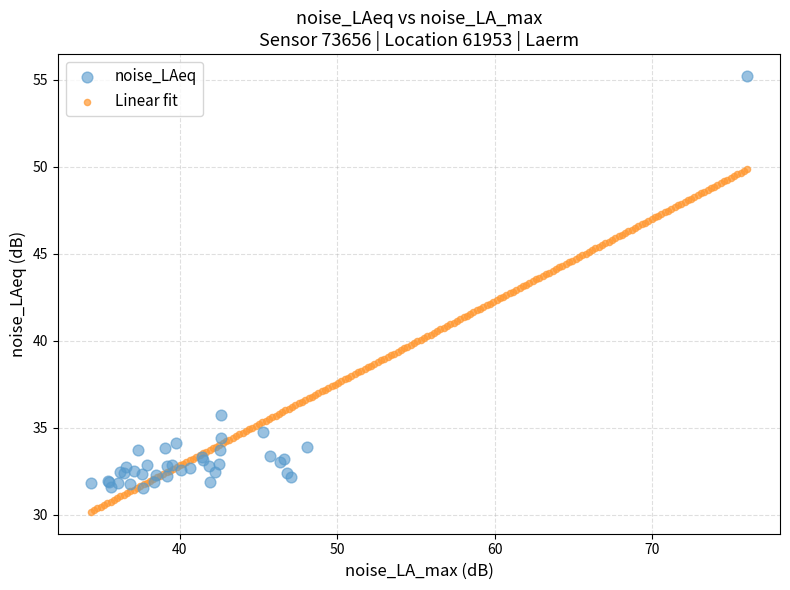

Which series contains the lowest Y value?

Linear fit